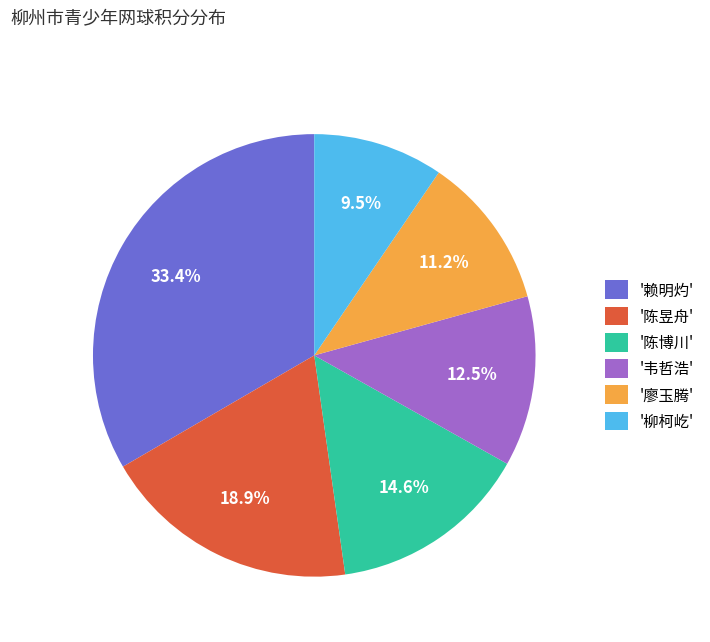

Approximately how many times larger is the value at '韦哲浩' compared to '廖玉腾'?

1.1